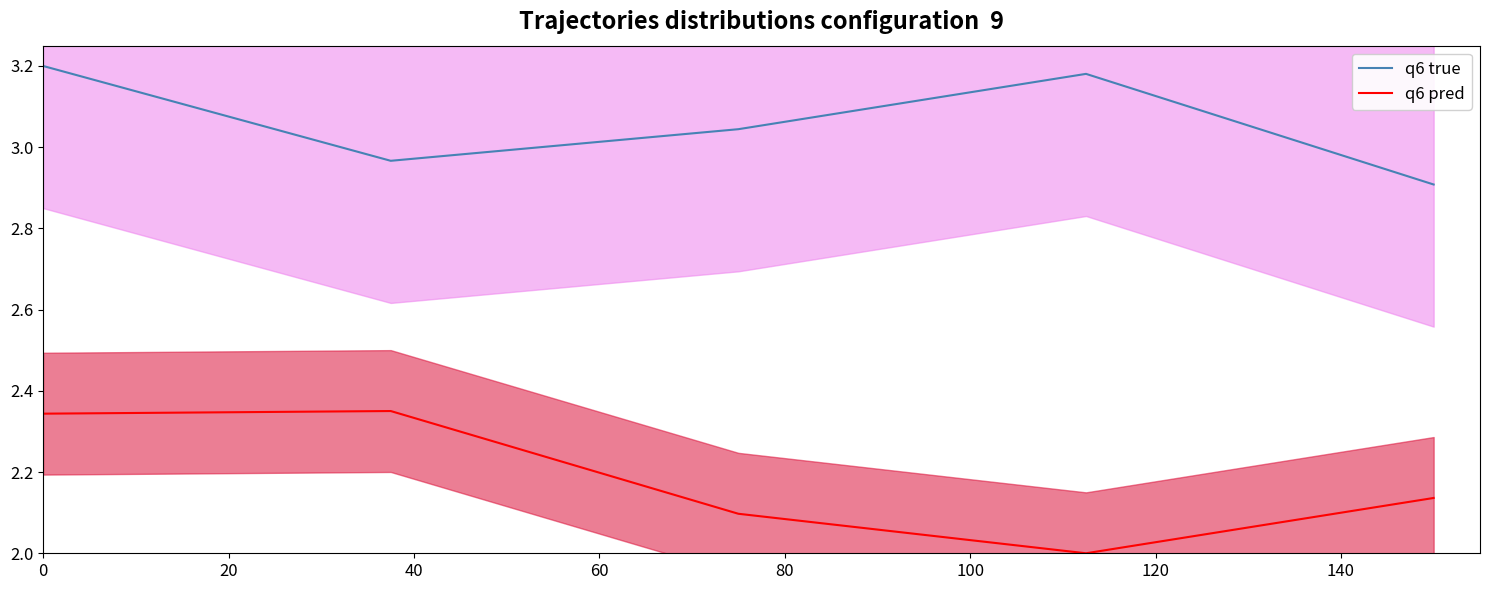

True or false: q6 pred and q6 true intersect in this chart.

False